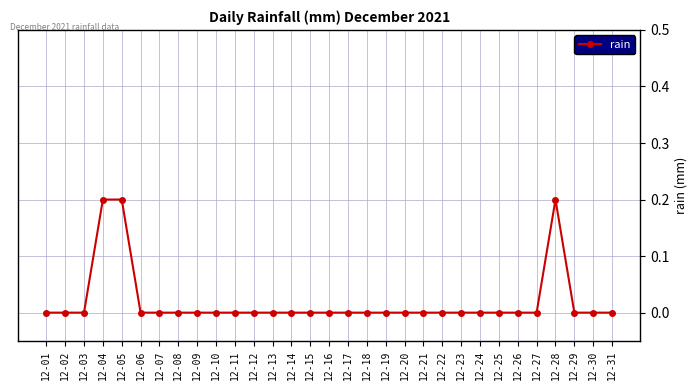

The value at 12-18 is 0.0. True or false?

True